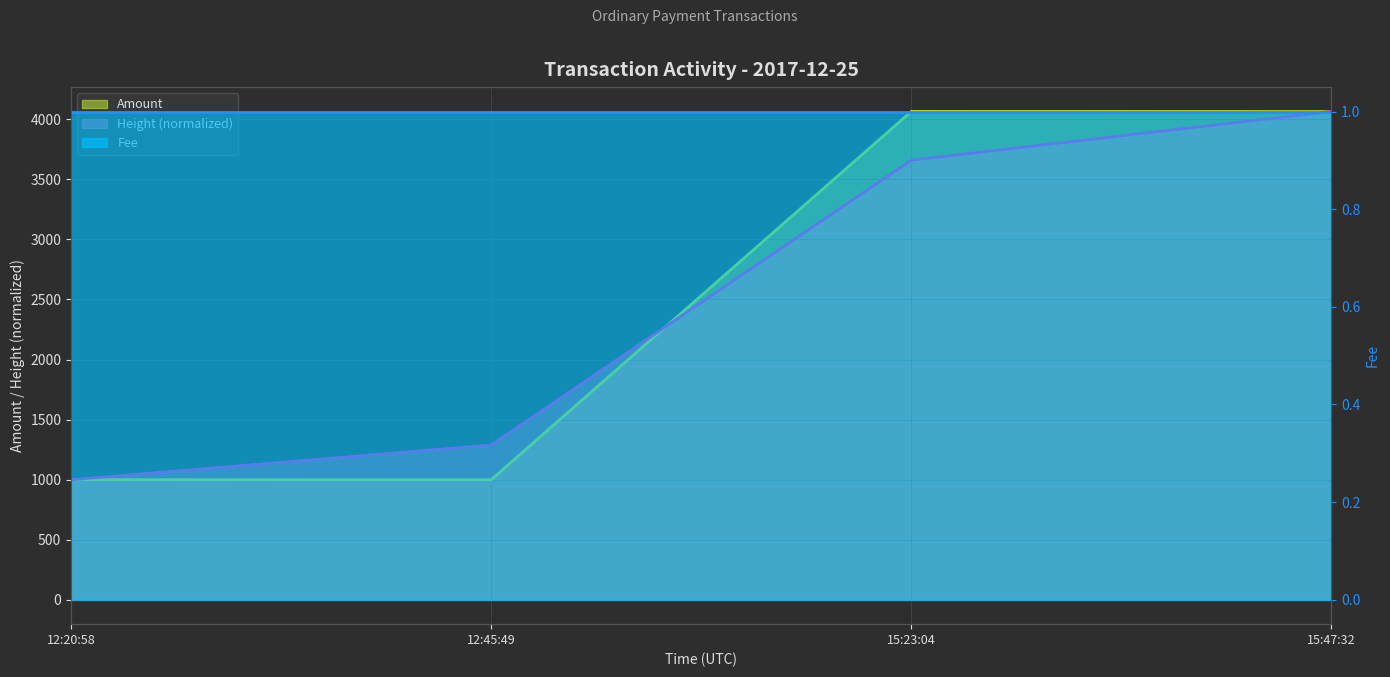

Which series has the largest range (max minus min)?

Amount